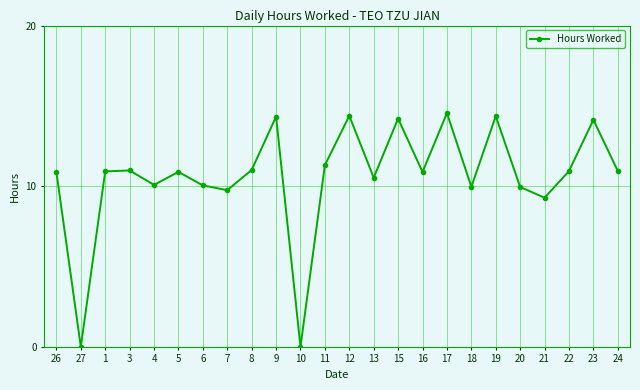

The value at 3 is 6.3. True or false?

False